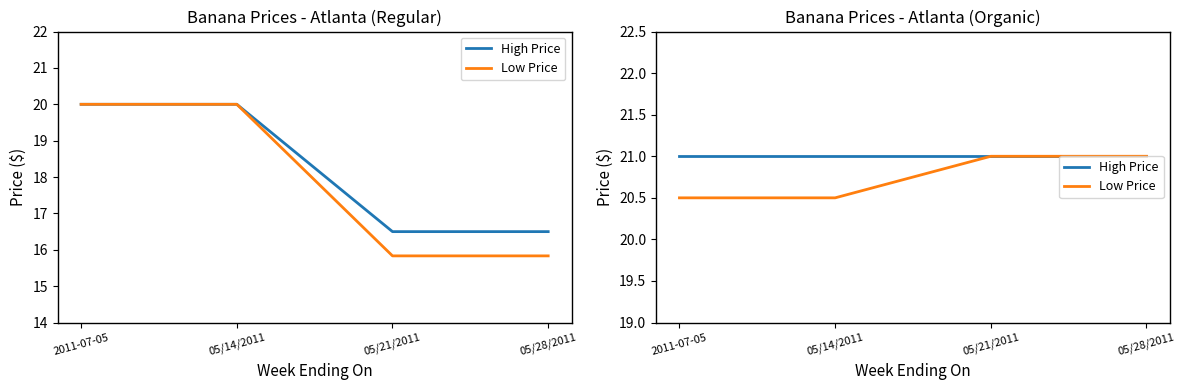

How many lines are shown in the chart?

2